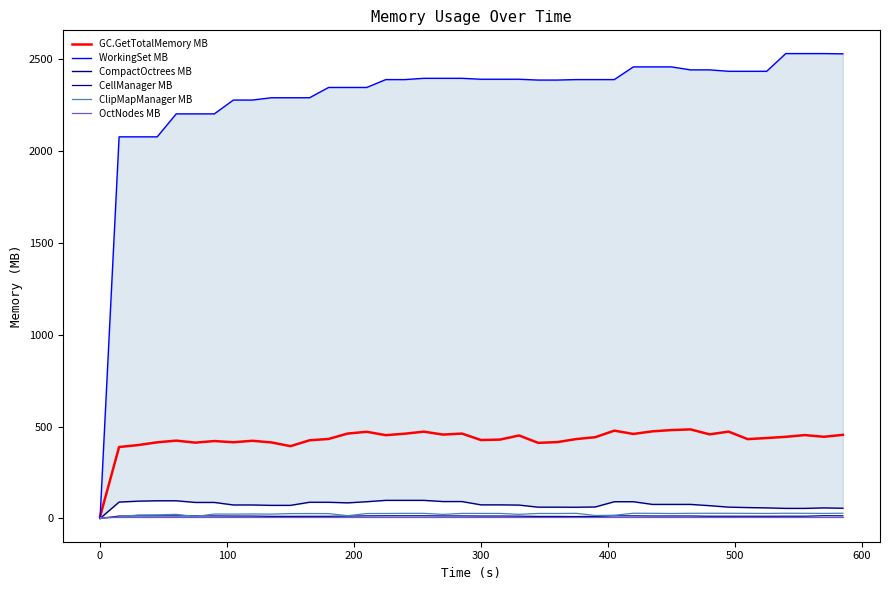

What is the lowest value of the OctNodes MB series?

7.2